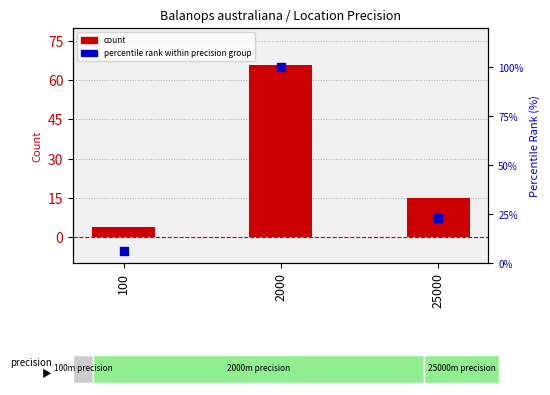

What are all the series names shown in the legend?

count, percentile rank within precision group